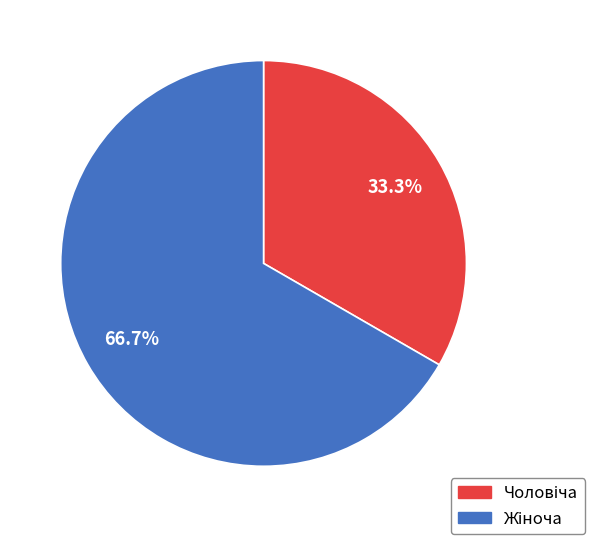

Is there any slice that represents more than half of the pie?

Yes